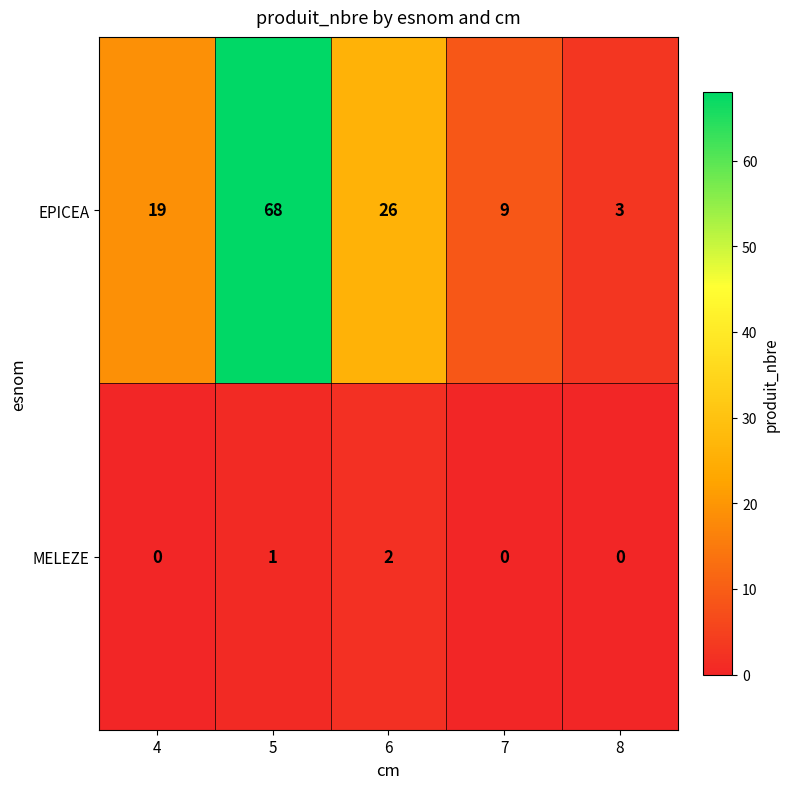

What is the sum of all EPICEA values?

125